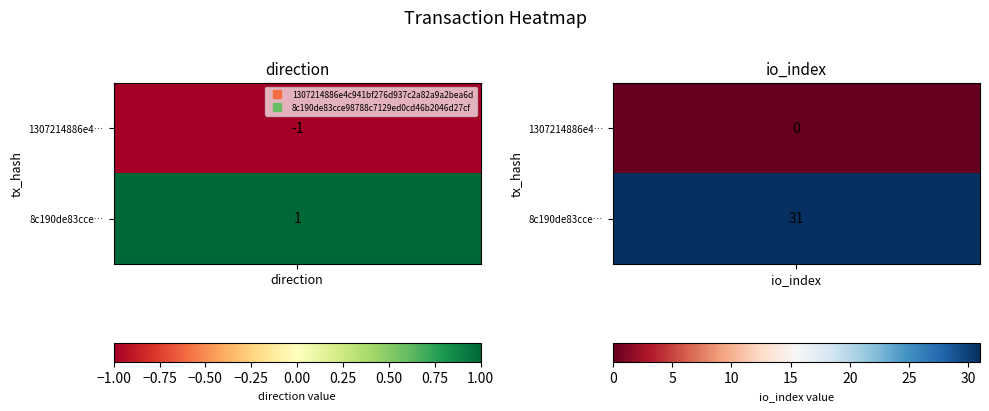

The 1307214886e4c941bf276d937c2a82a9a2bea6d series shows -1 at 0. True or false?

False